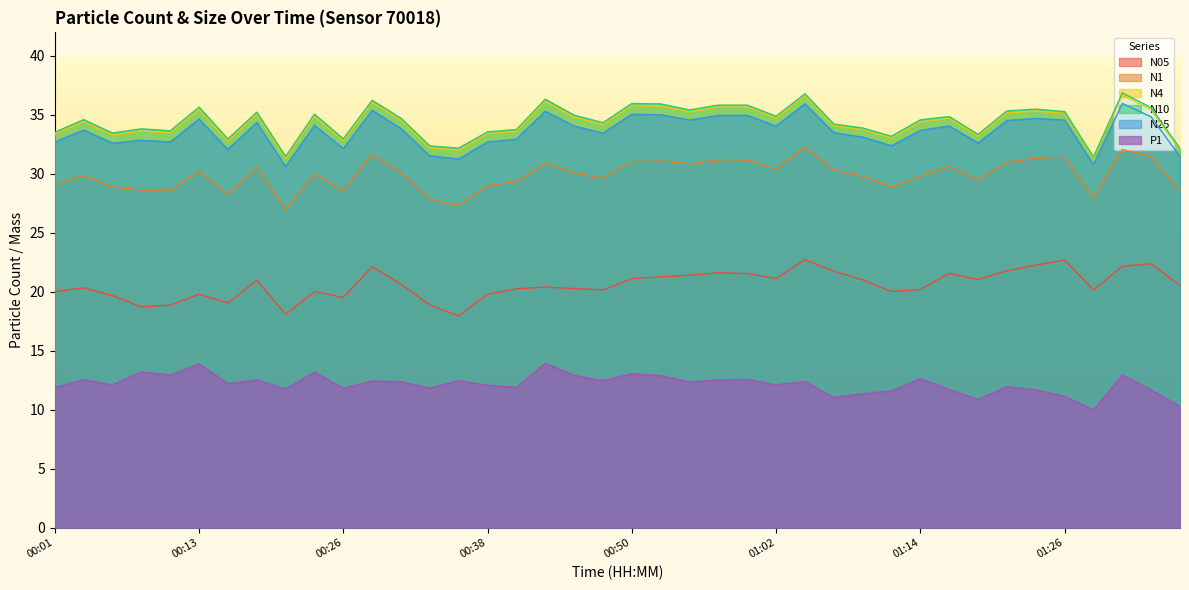

At which label does N4 first exceed 34?

00:04